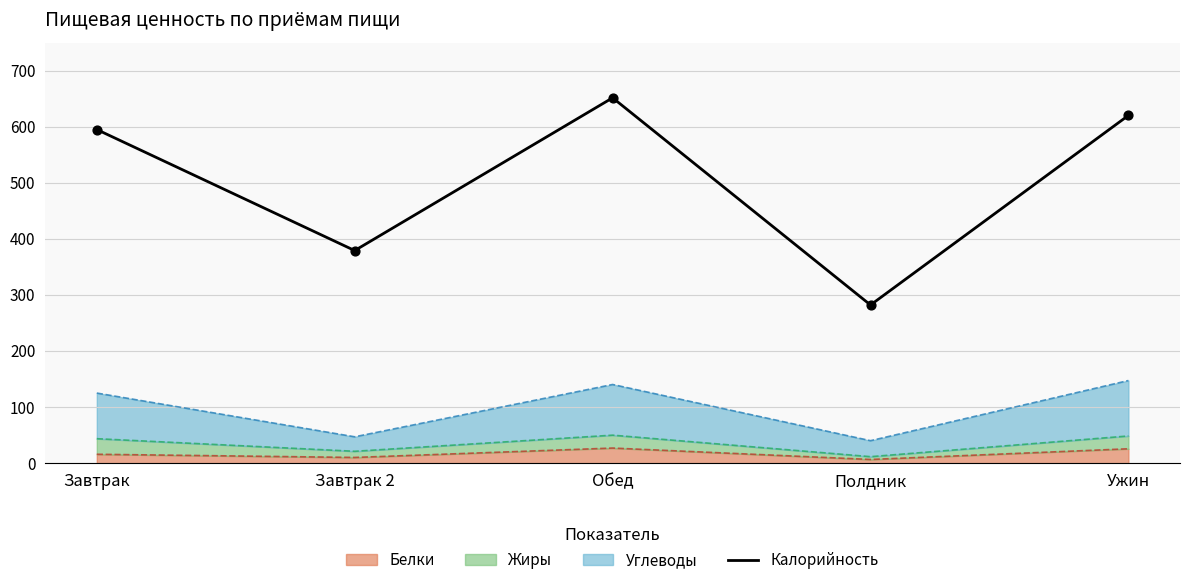

What is the change in value from Завтрак 2 to Обед?

+272.5